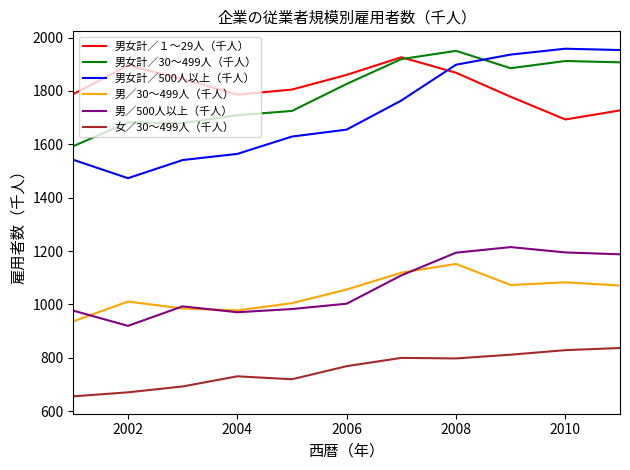

What is the maximum value shown in the chart?

1958